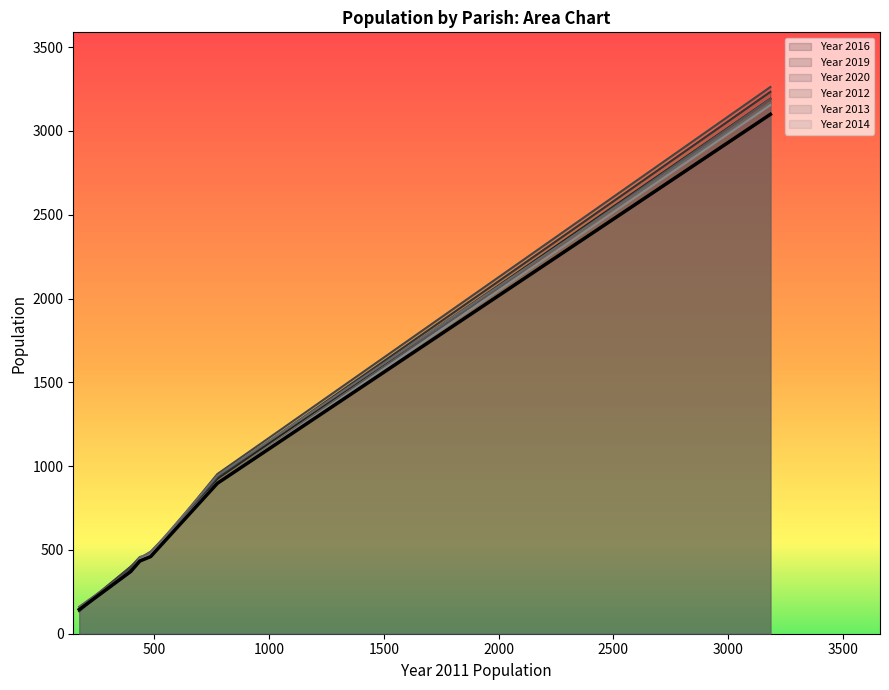

At Witchampton, list the series in order from smallest to largest.

Year 2014, Year 2013, Year 2012, Year 2016, Year 2020, Year 2019